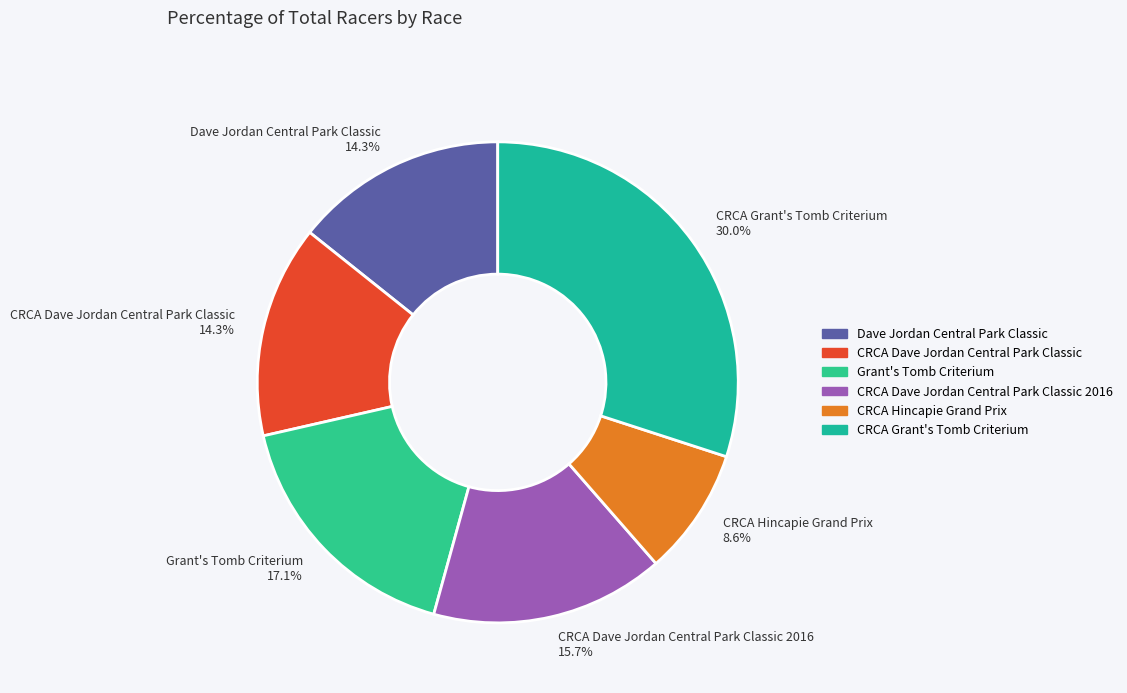

Which category has the biggest portion of the pie?

CRCA Grant's Tomb Criterium 30.0%